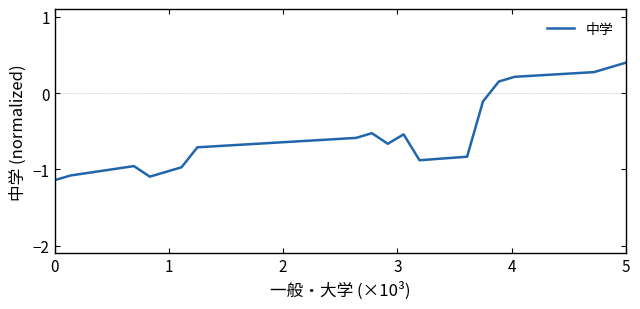

What is the difference between the maximum and minimum values?

1.5